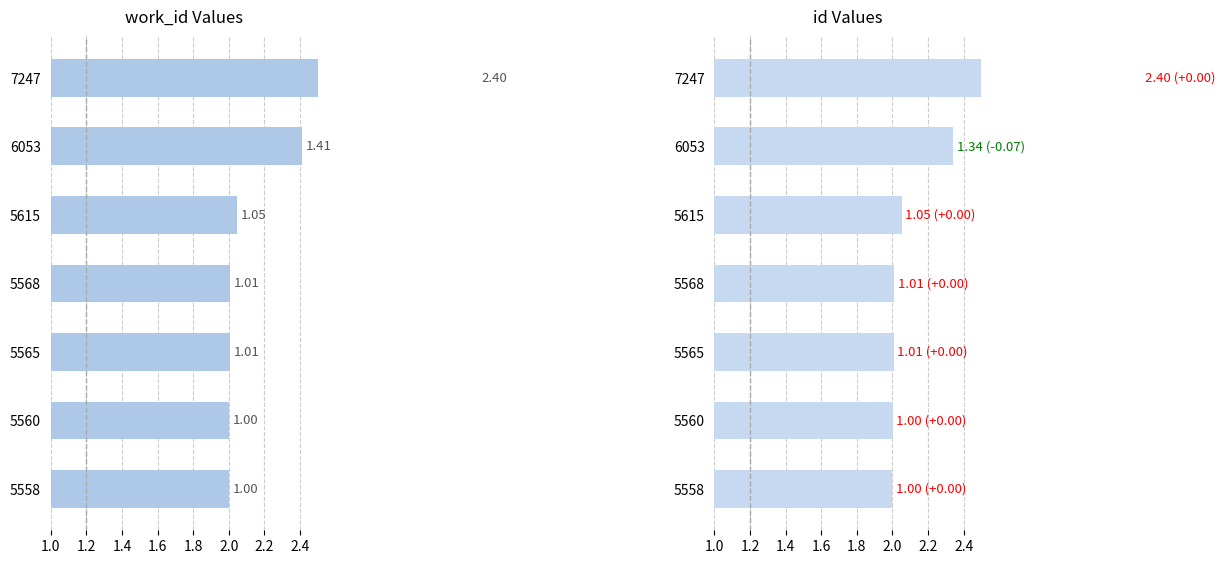

Rank the series at 5565 from lowest to highest value.

work_id, id